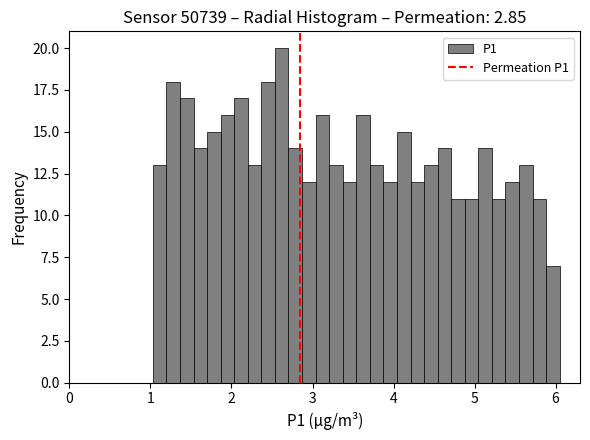

Around what value on the x-axis is the tallest bar? Give the approximate position of its centre, as read against the axis.

2.6